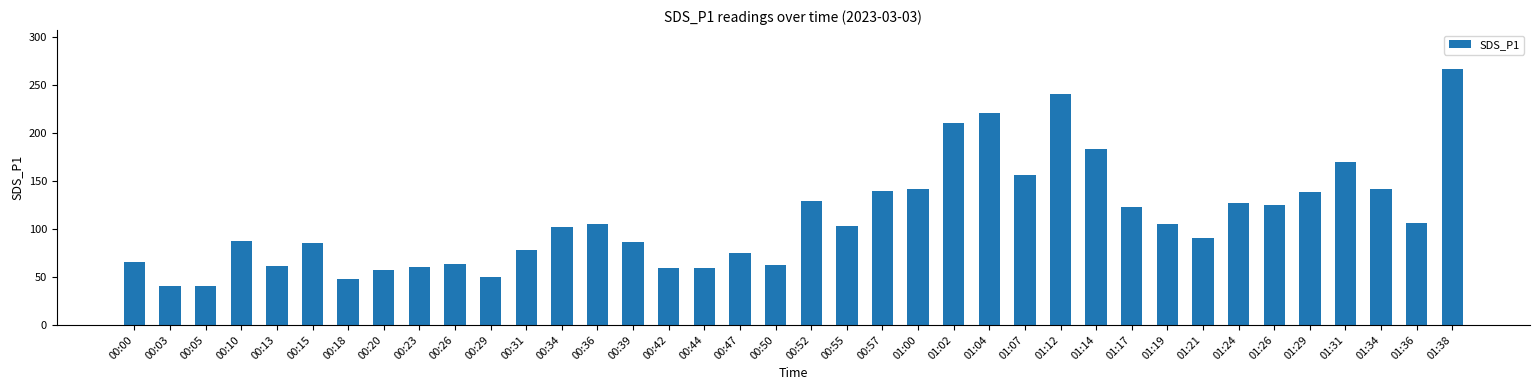

What is the maximum value shown in the chart?

267.4